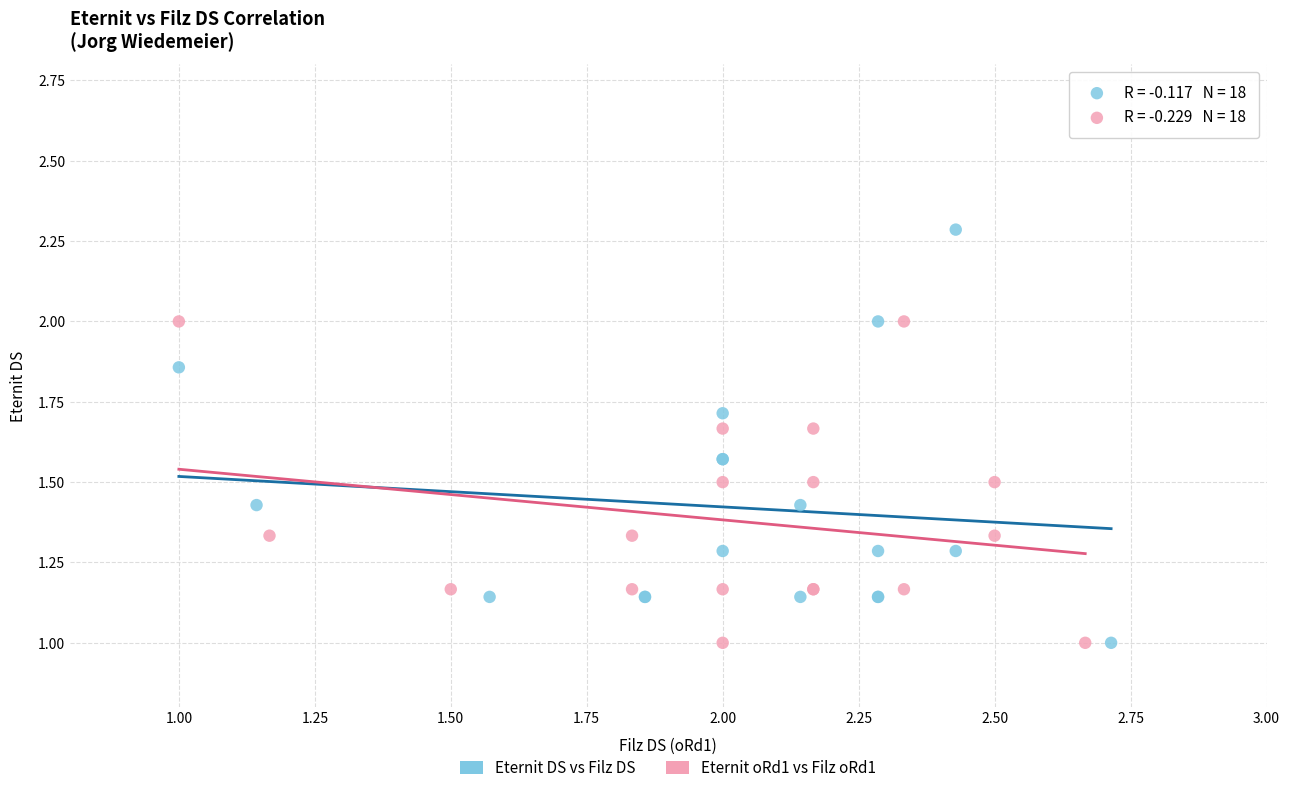

Which series reaches the maximum Y coordinate?

Eternit DS vs Filz DS